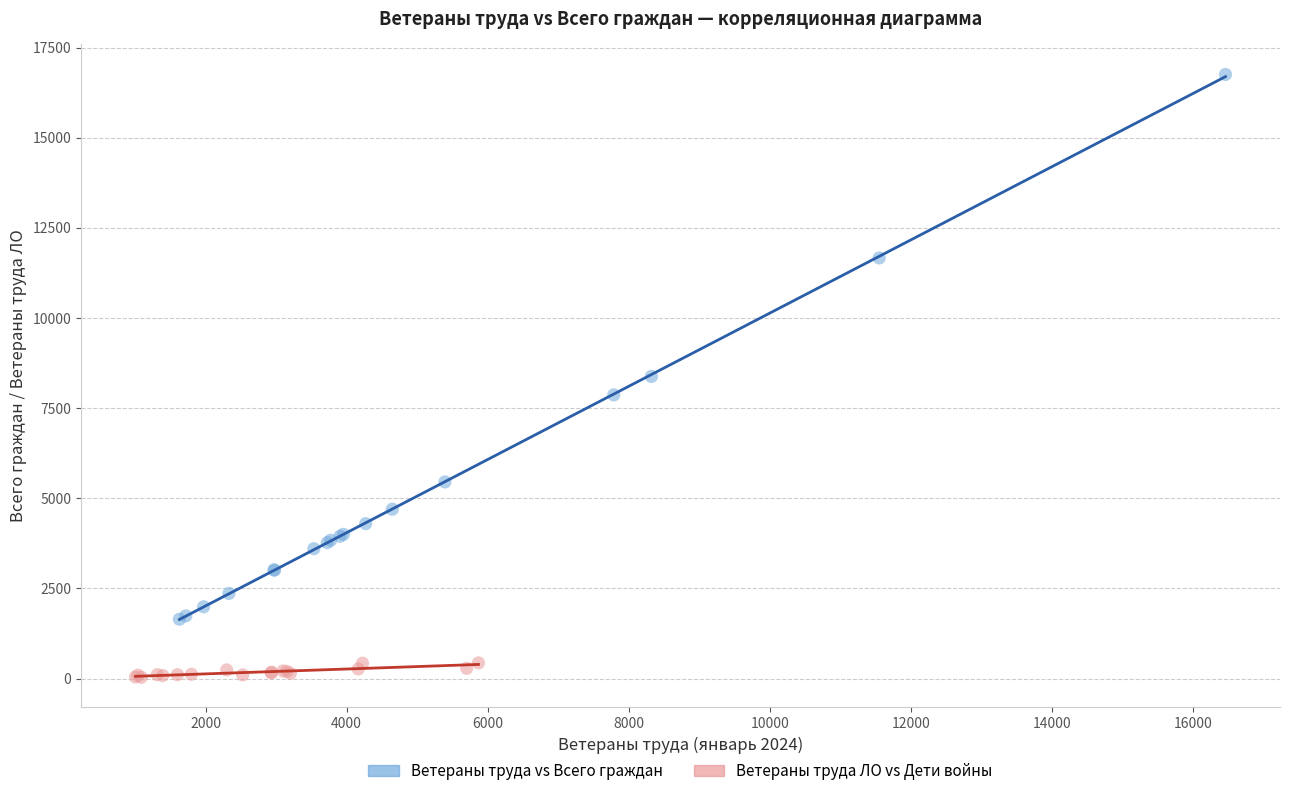

Which series reaches the maximum Y coordinate?

Ветераны труда vs Всего граждан